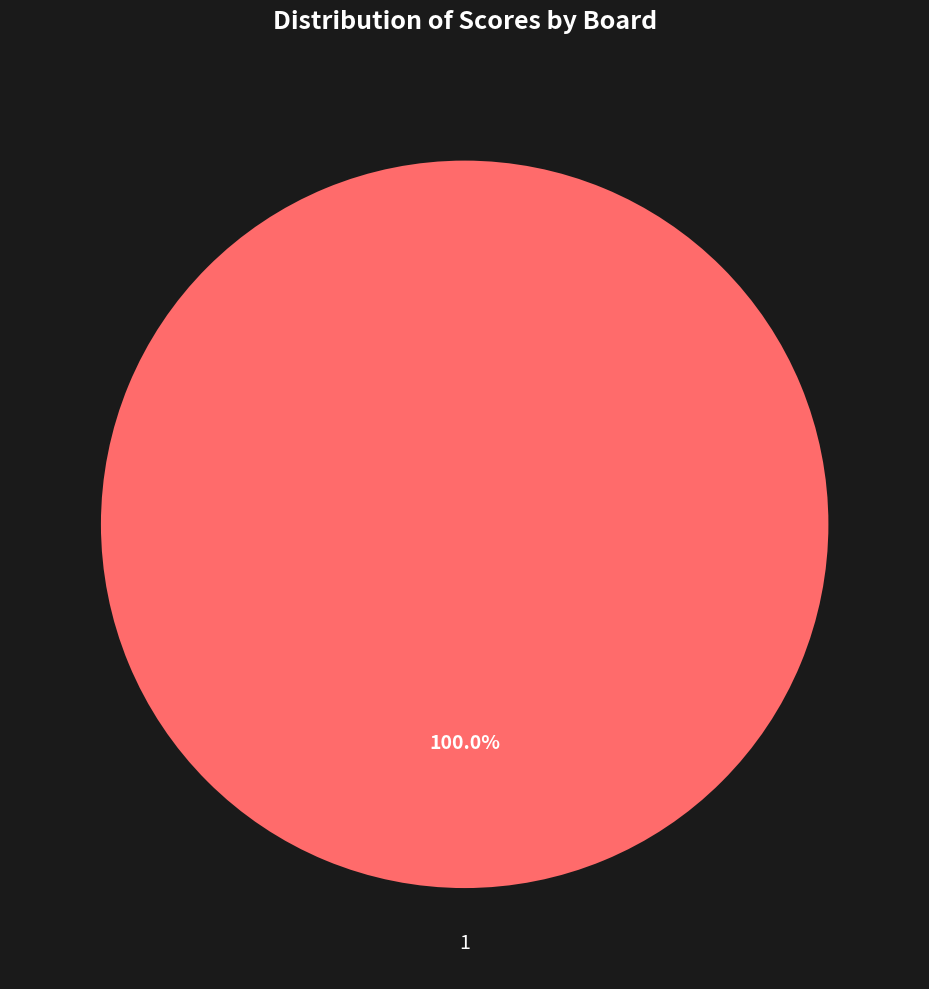

Is there a majority slice in this chart?

Yes